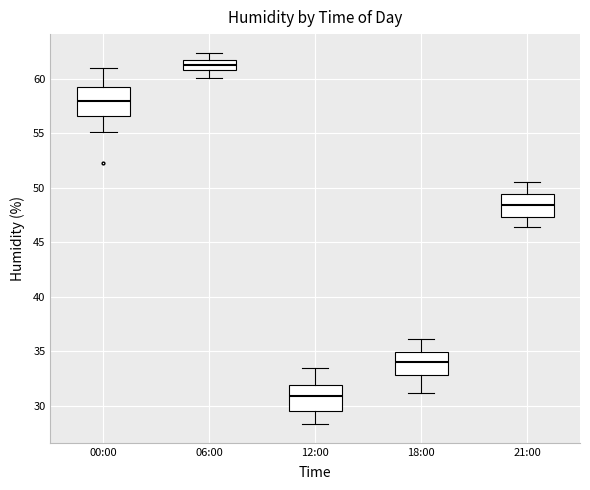

Which box's median line is the highest?

06:00